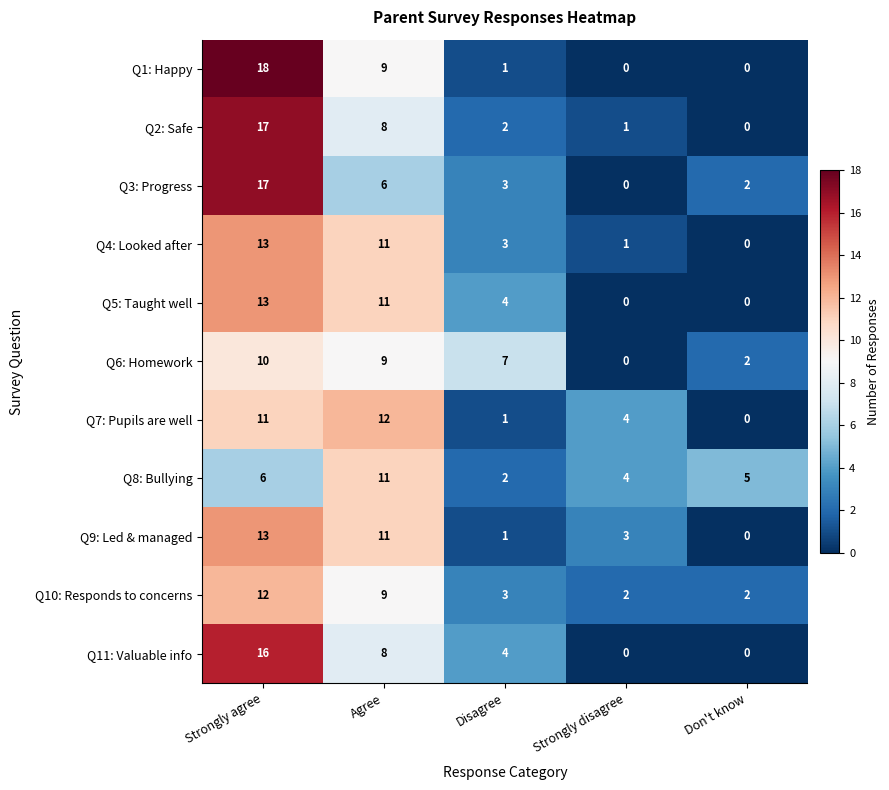

How many series are shown in this chart?

11